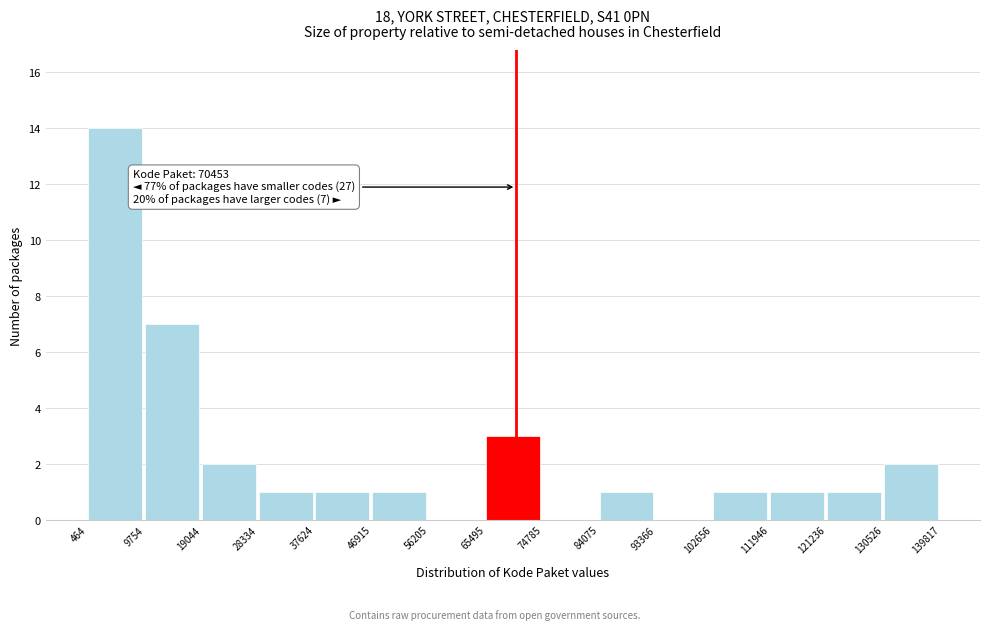

Which range on the x-axis has the tallest bar?

464 to 9754